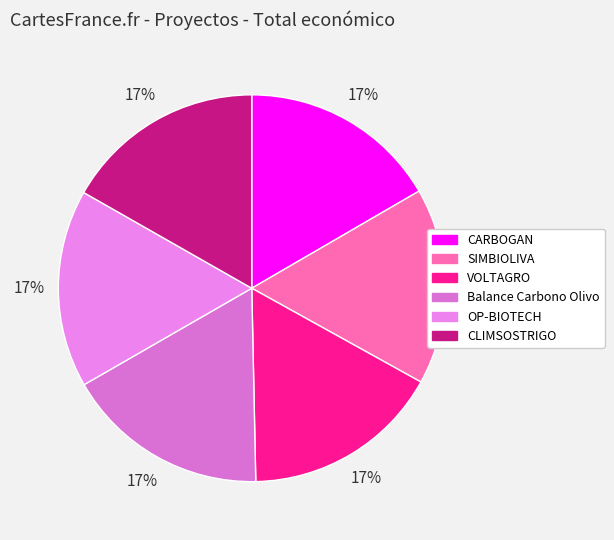

Which slice is the smallest?

SIMBIOLIVA